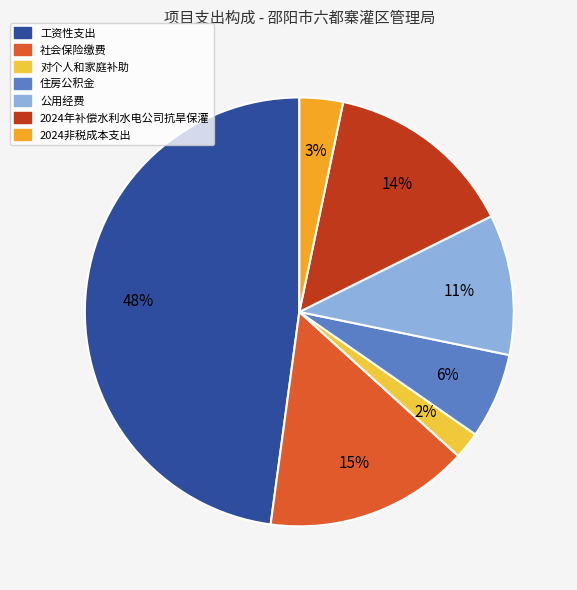

Is it true that 住房公积金 is 6% of the pie?

True